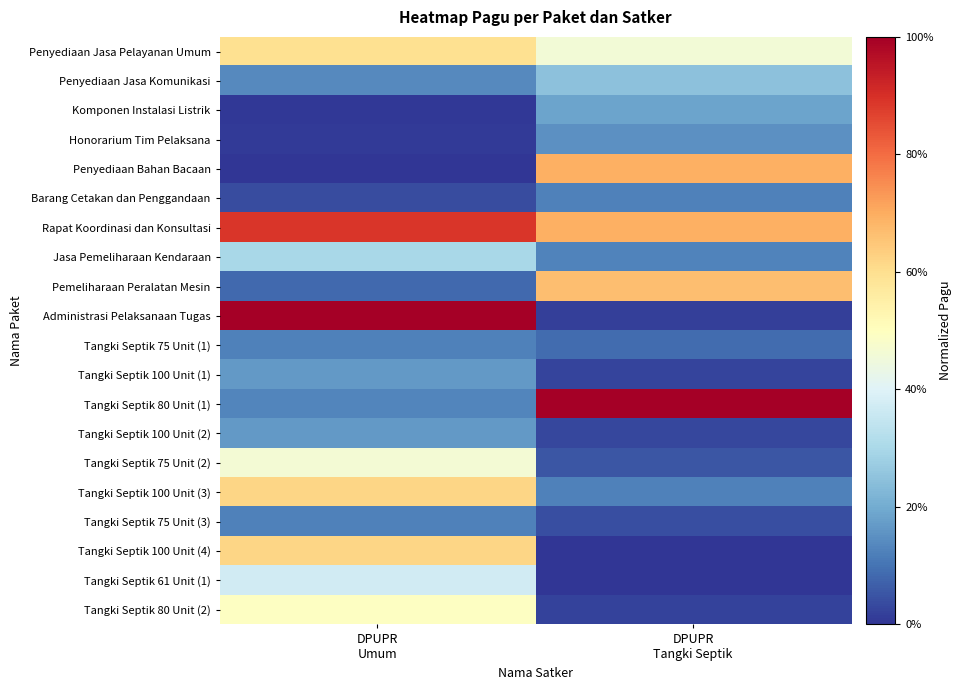

Which category has the highest value across all series?

DPUPR
Umum